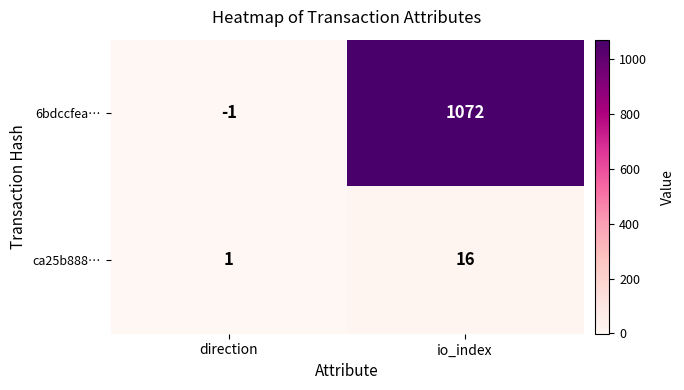

What is the smallest value displayed?

-1